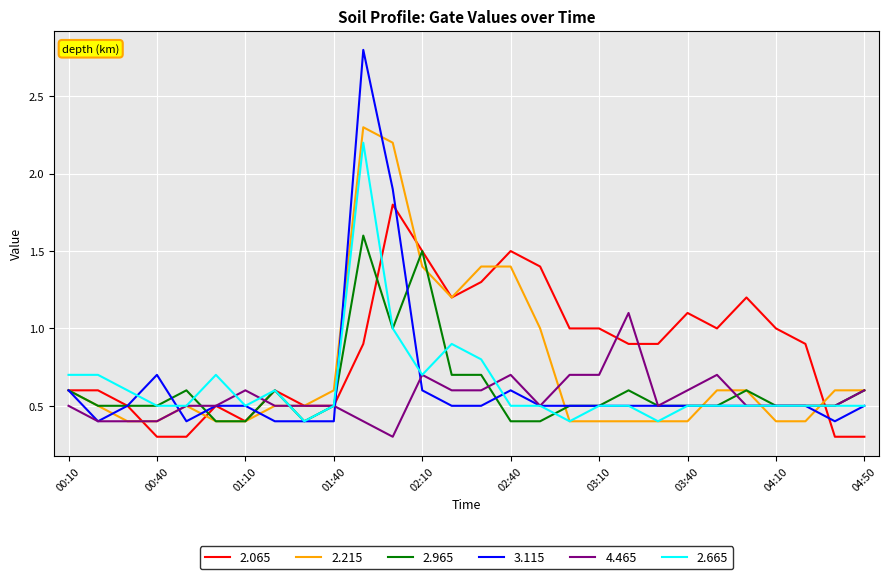

What are all the series names shown in the legend?

2.065, 2.215, 2.965, 3.115, 4.465, 2.665